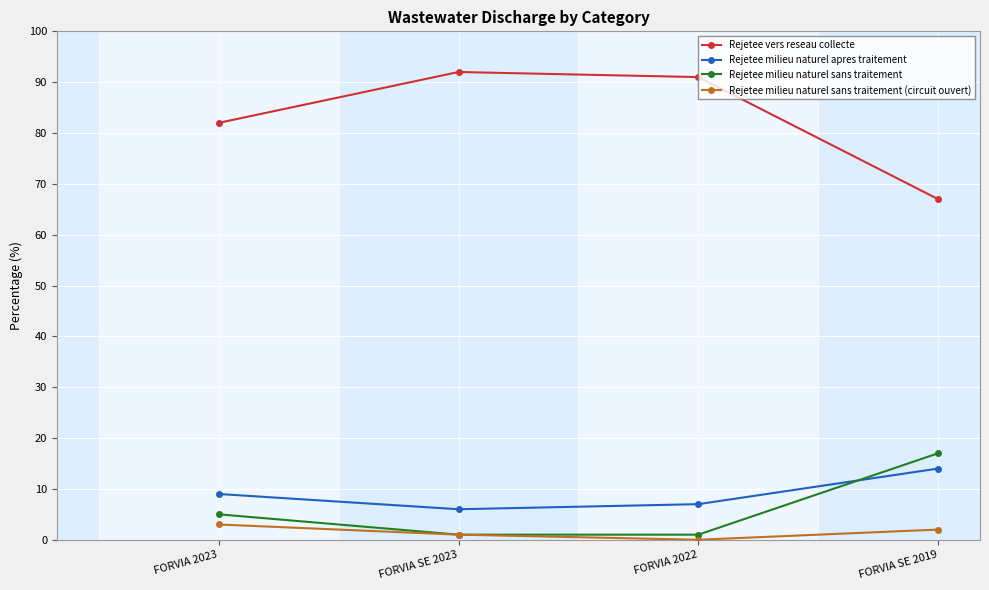

What is the total value across all series at FORVIA SE 2019?

100